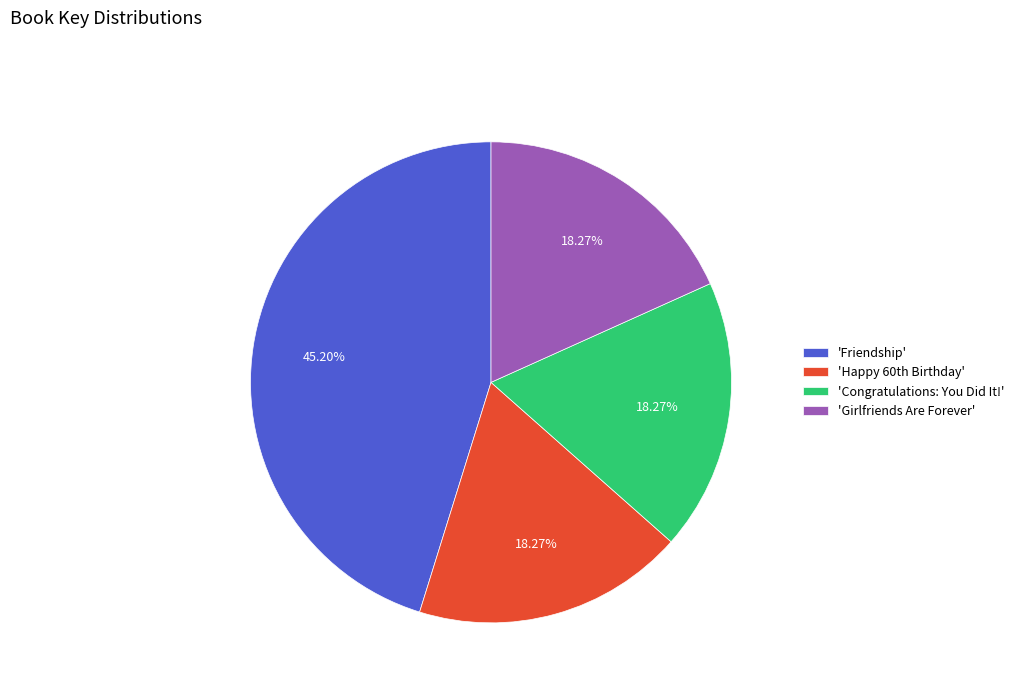

Is the sum of 'Friendship' and 'Congratulations: You Did It!' greater than half?

Yes